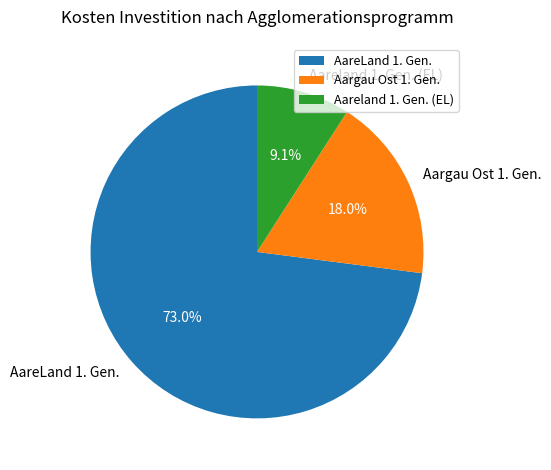

Does any single category account for the majority?

Yes